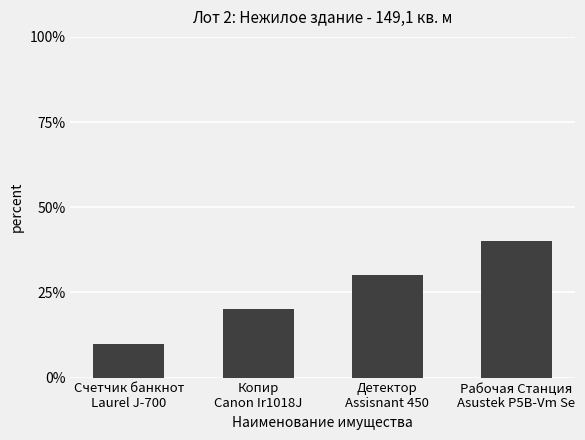

What is the change in value from Счетчик банкнот
Laurel J-700 to Копир
Canon Ir1018J?

+10